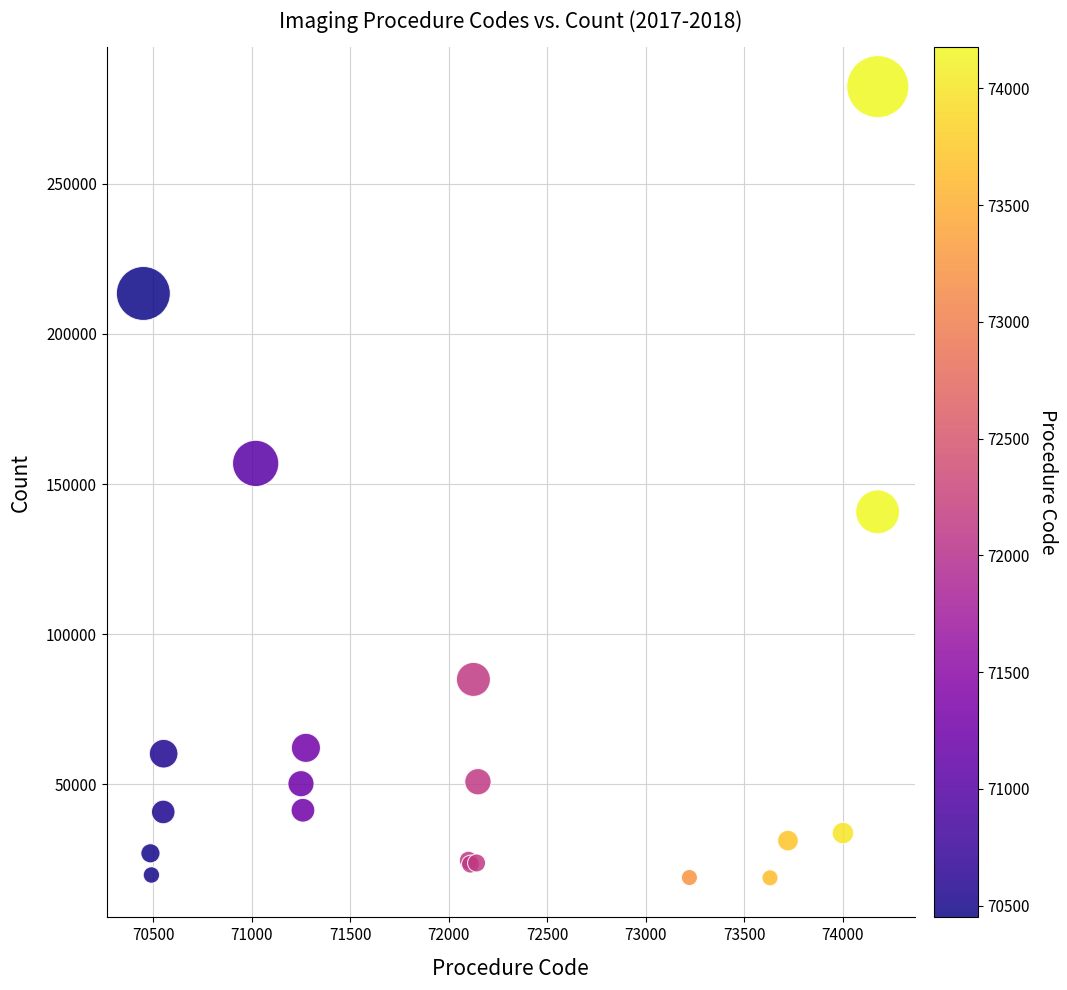

What Y value in the scatter plot is closest to 150614?

156880